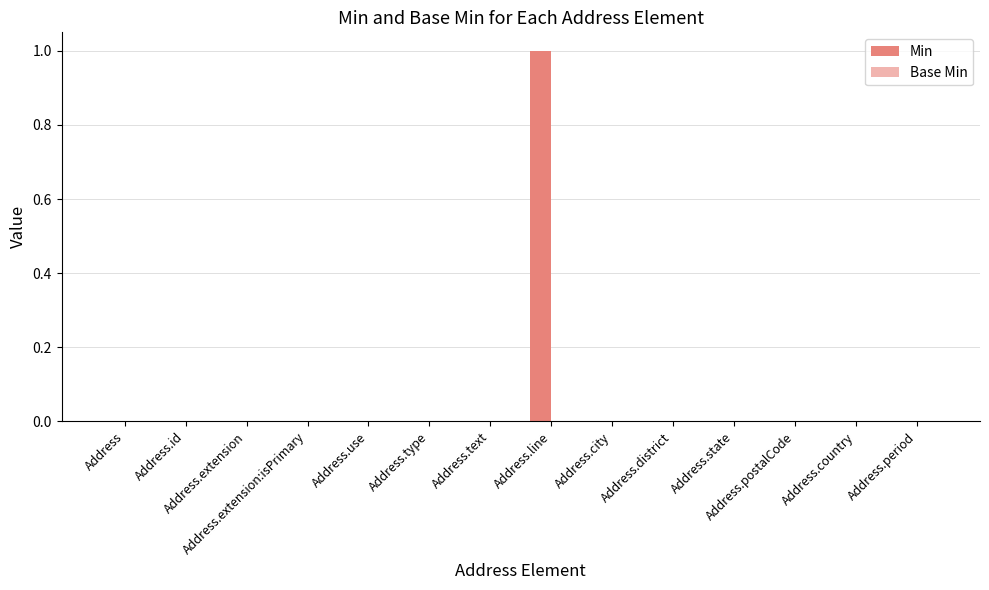

What is the maximum value shown in the chart?

1